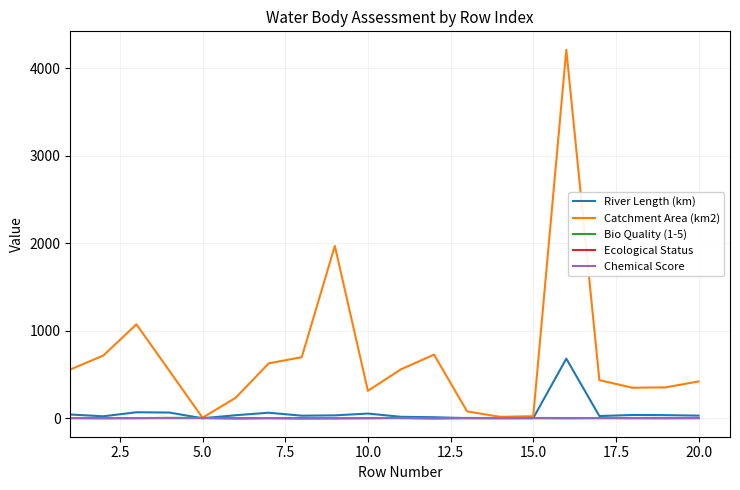

Which series has the largest total across all categories?

Catchment Area (km2)